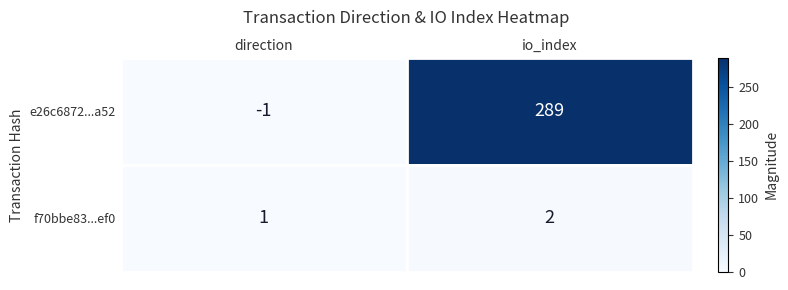

List the series in order of their peak value, lowest first.

f70bbe83...ef0, e26c6872...a52